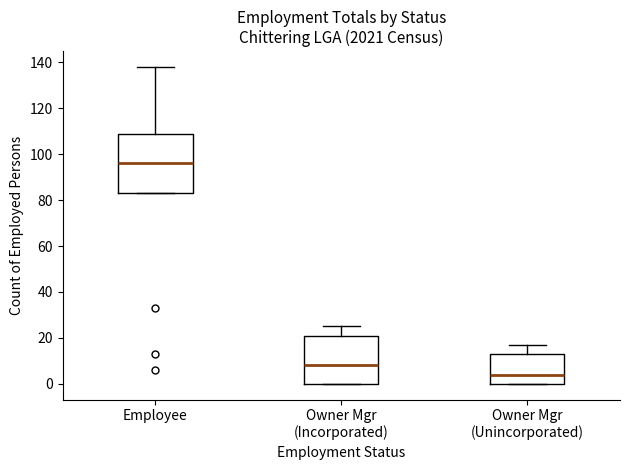

Reading left to right, read every box against the y-axis: the position of its median line, the range the box covers, and the ends of its whiskers. The values are not printed on the chart, so give them approximately, as read against the axis.

Employee: median 96, box 84 to 110, whiskers 84 to 138
Owner Mgr (Incorporated): median 8, box 0 to 22, whiskers 0 to 26
Owner Mgr (Unincorporated): median 4, box 0 to 14, whiskers 0 to 18